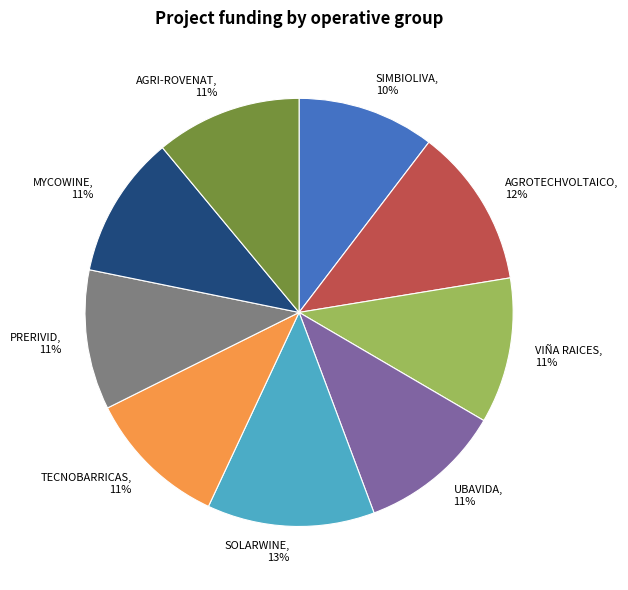

Is there any slice that represents more than half of the pie?

No